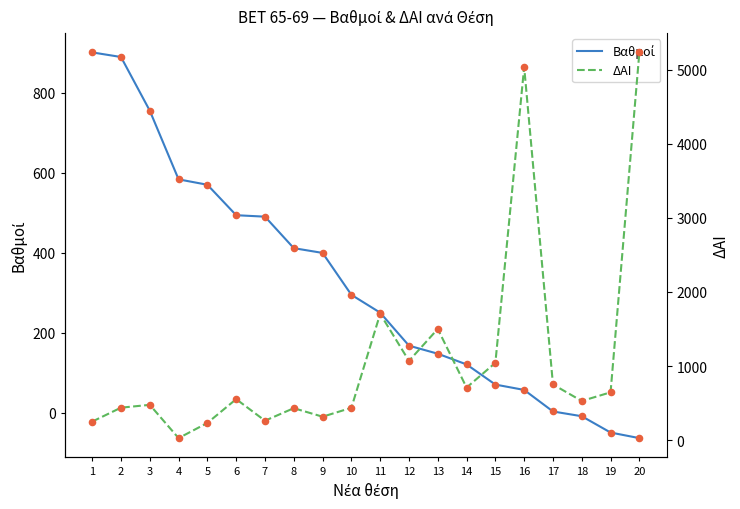

What is the total value across all series at 12?

1237.1